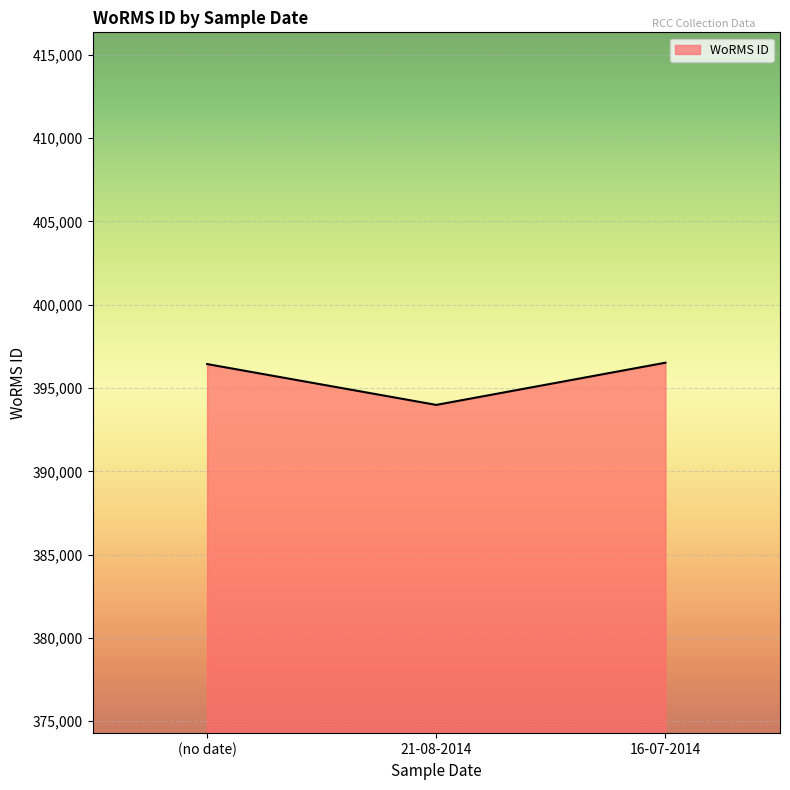

What is the difference between the values at (no date) and 21-08-2014?

2450